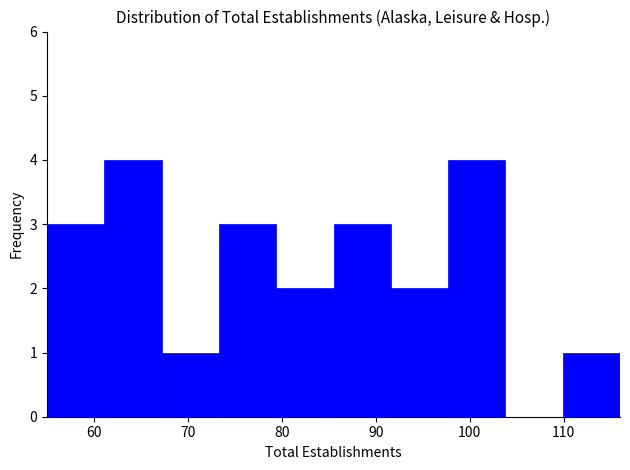

Reading left to right, list every bar in this chart as the range it spans on the x-axis followed by its height. Neither the bar edges nor the heights are printed on the chart, so give them approximately, as read against the axes.

55.0 to 61.1: 3
61.1 to 67.2: 4
67.2 to 73.3: 1
73.3 to 79.4: 3
79.4 to 85.5: 2
85.5 to 91.6: 3
91.6 to 97.7: 2
97.7 to 103.8: 4
103.8 to 109.9: 0
109.9 to 116.0: 1